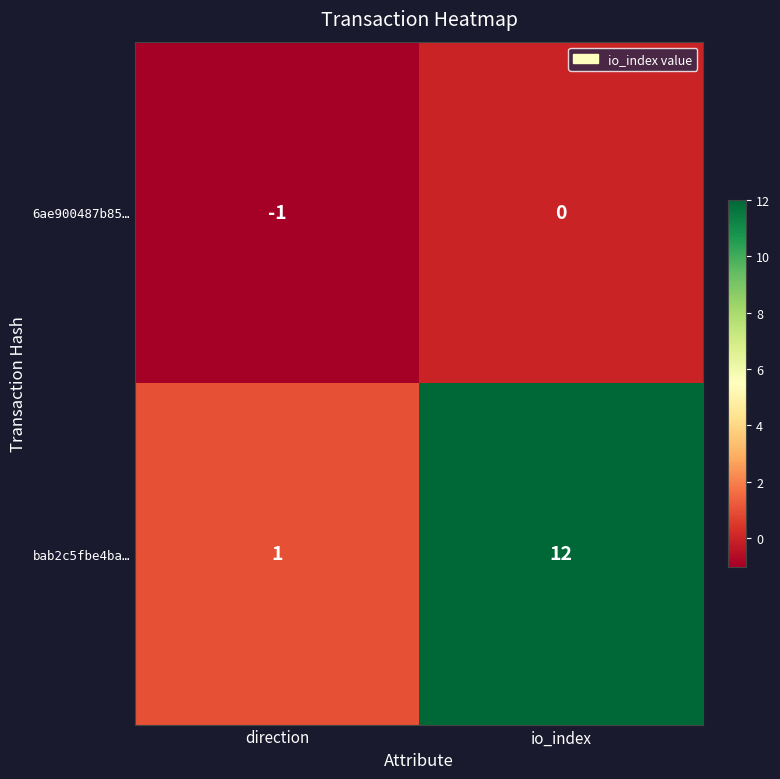

At which category is the sum across all series the highest?

io_index